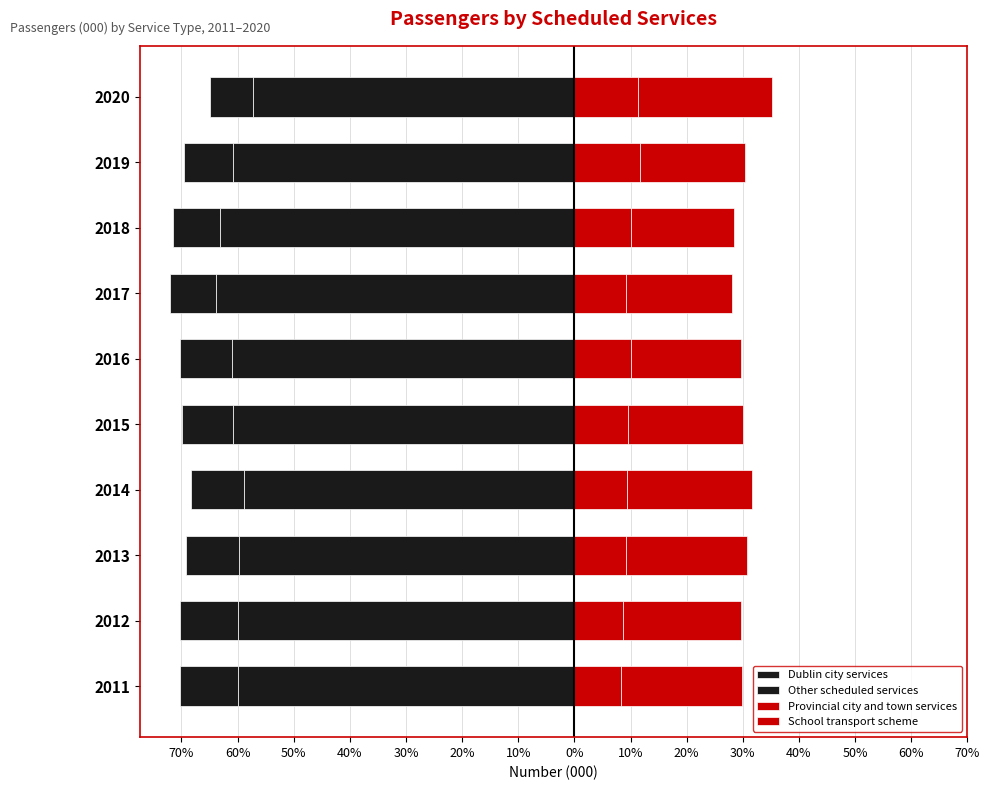

True or false: Dublin city services has a value of -97.3 at 2018.

False